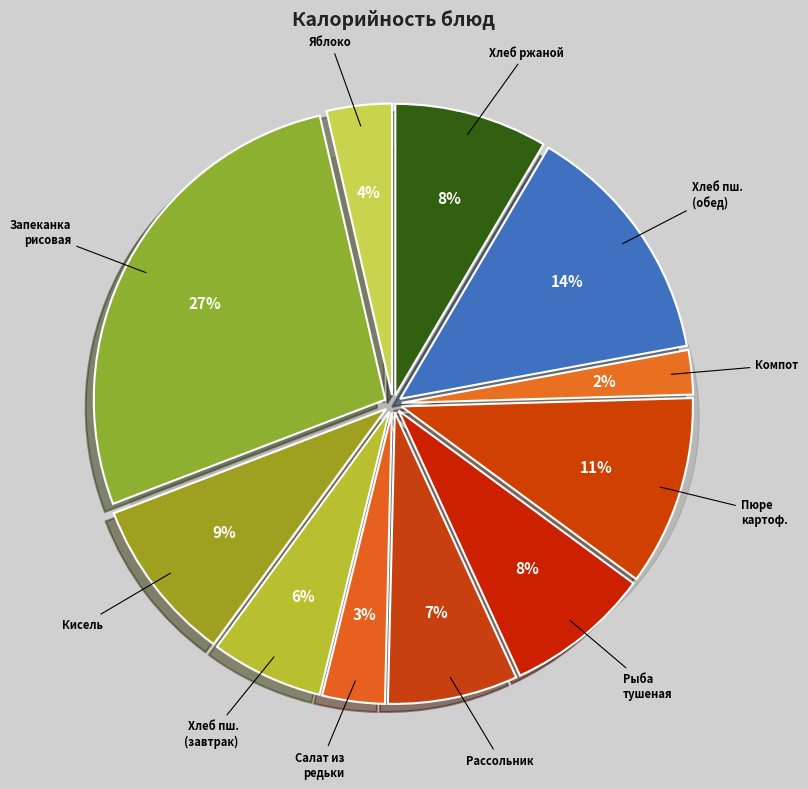

To the nearest percent, what portion does Компот из ягод represent?

2%